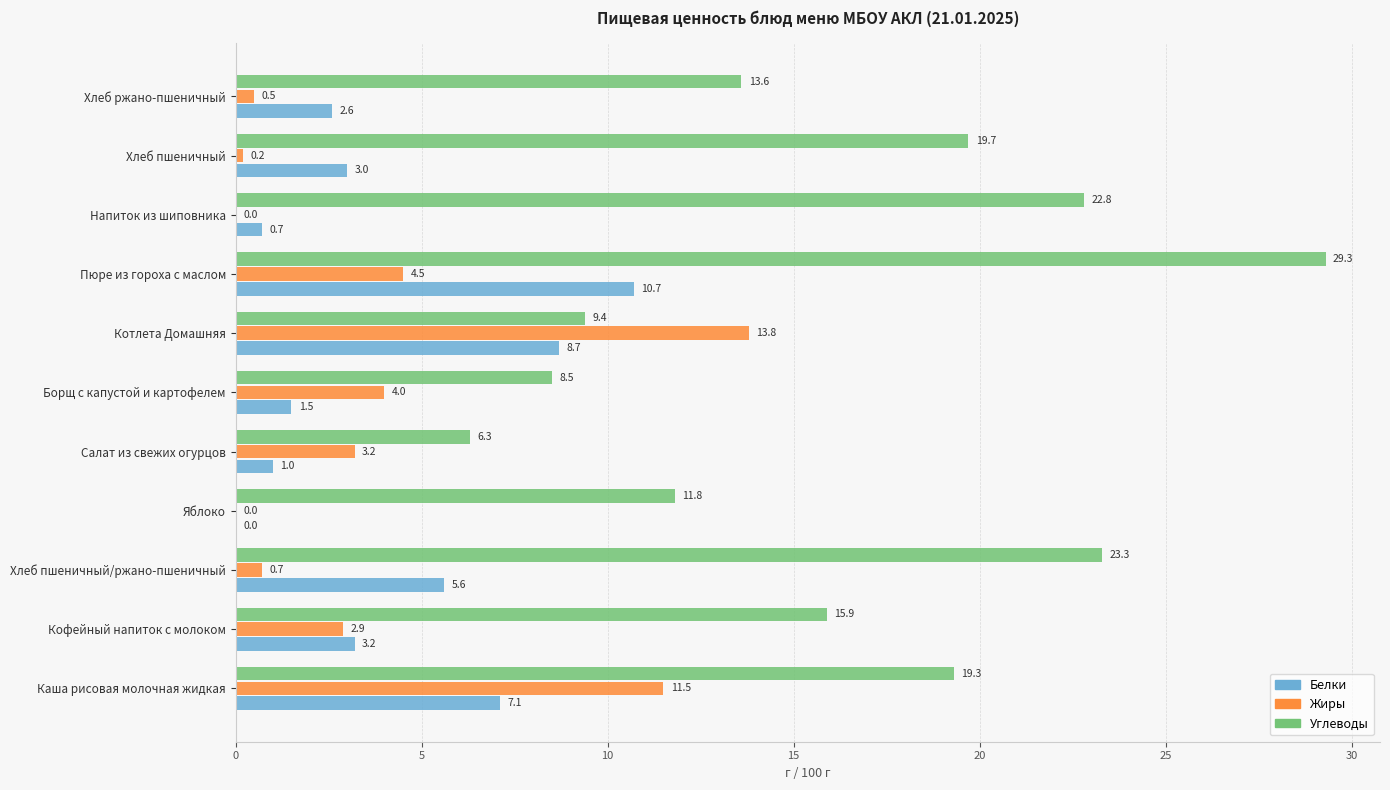

At which category is the sum across all series the highest?

Пюре из гороха с маслом